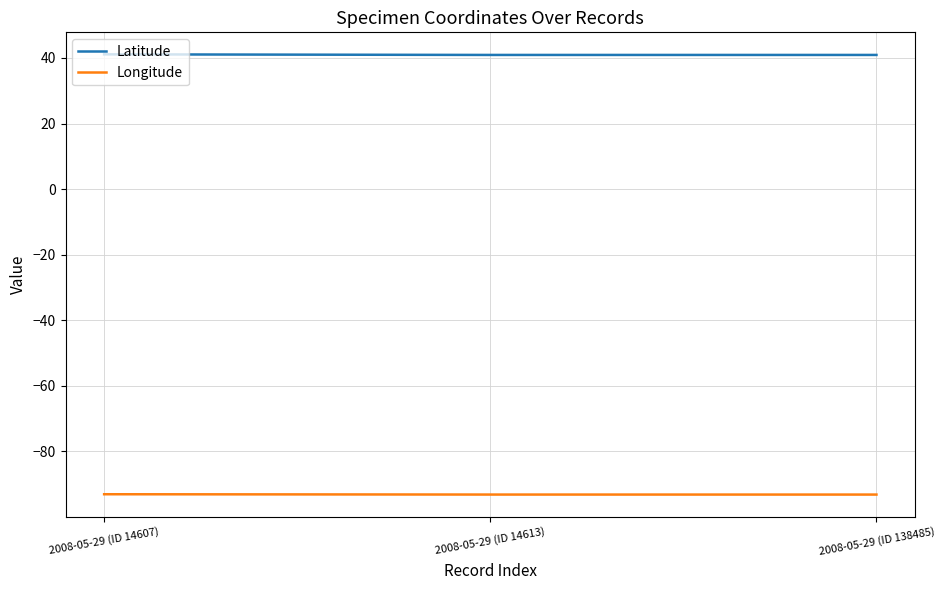

List the series in order of their overall mean, highest first.

Latitude, Longitude